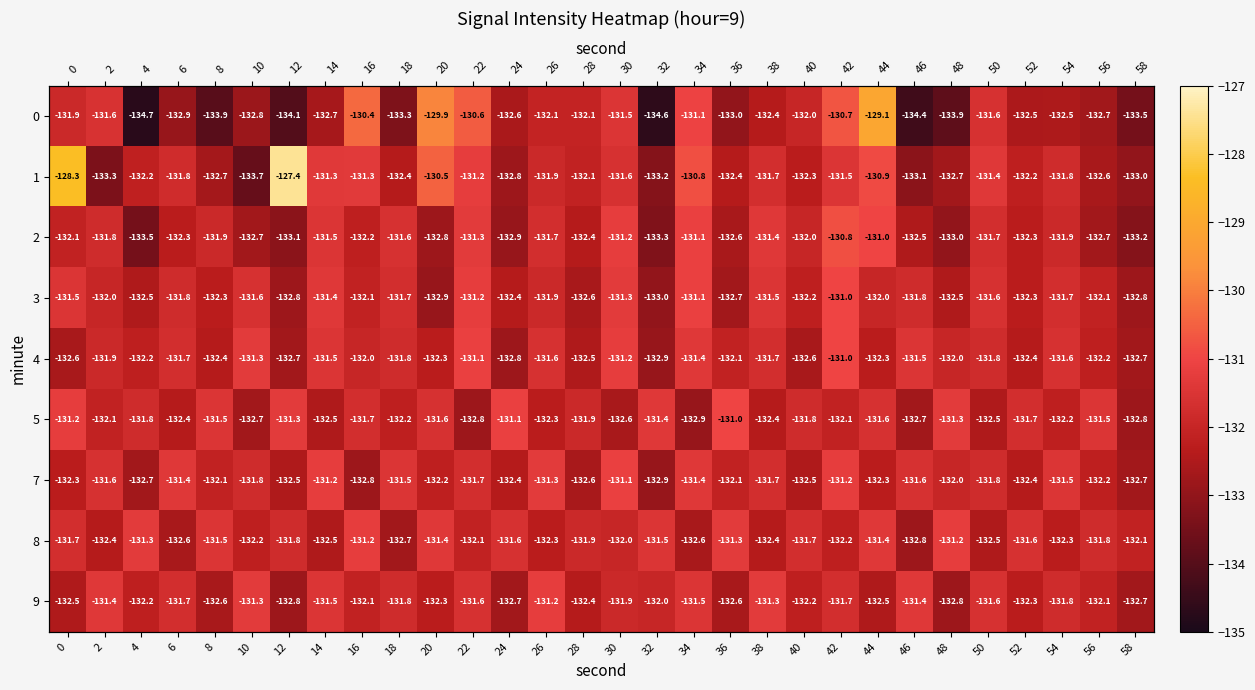

Which series has the largest total across all categories?

1